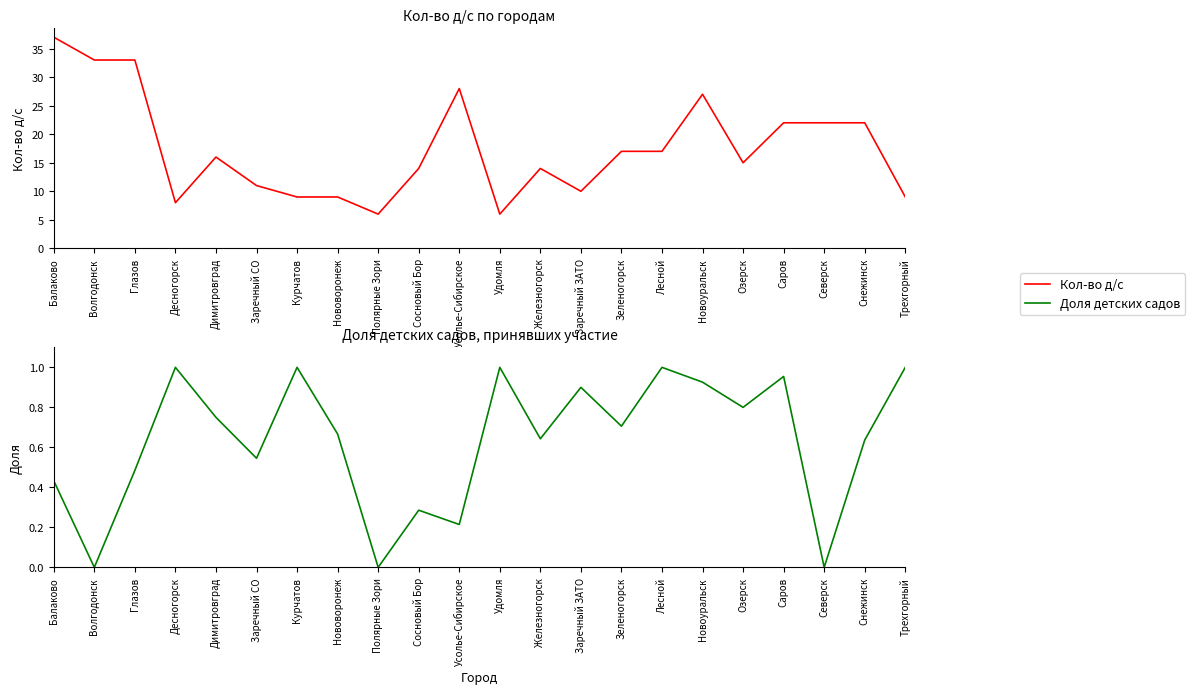

True or false: Кол-во д/с and Доля детских садов intersect in this chart.

False